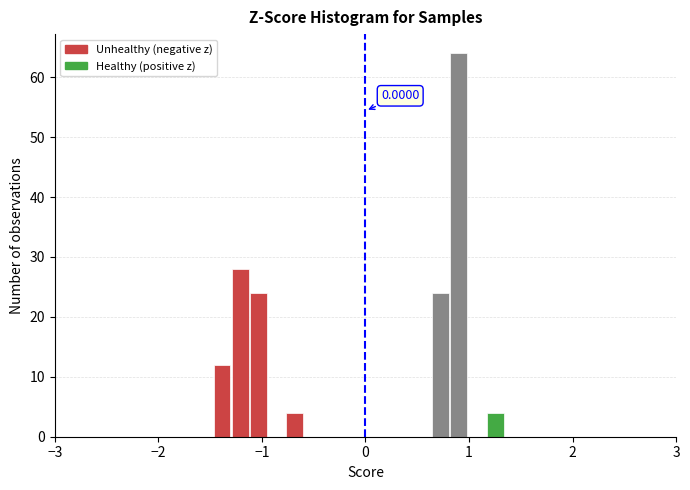

Read against the x-axis, roughly where is the centre of the tallest bar?

0.9